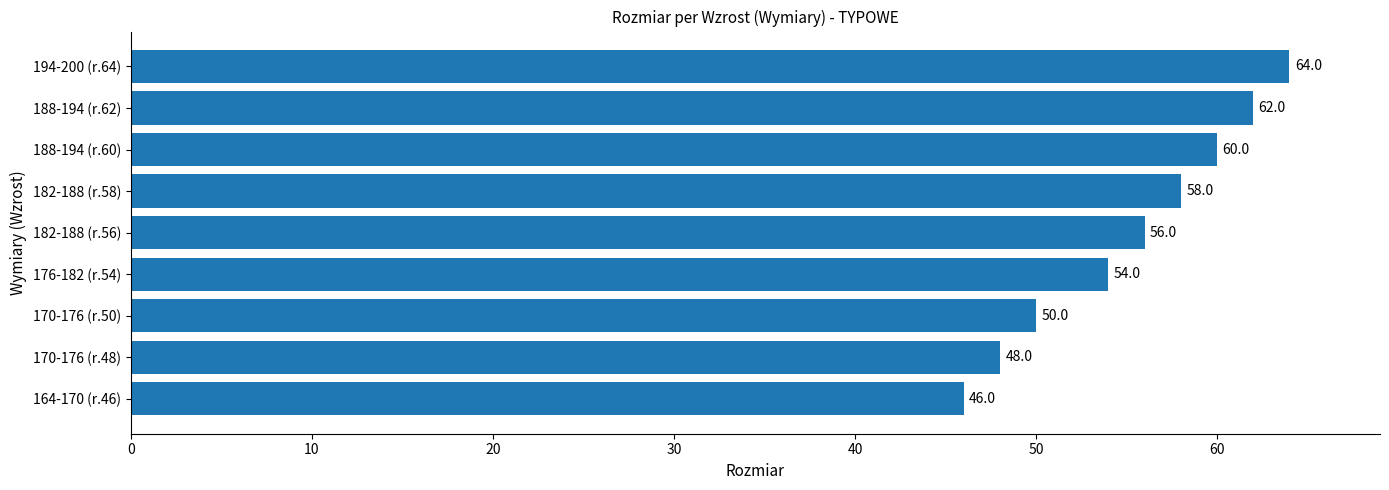

Which label corresponds to the largest value in the chart?

194-200 (r.64)